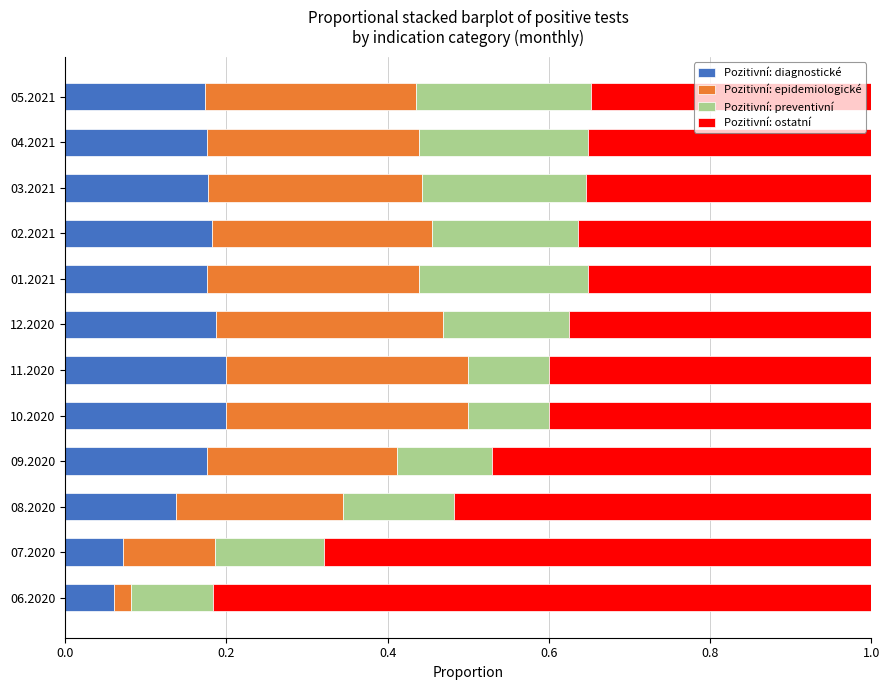

What is the total value across all series at 06.2020?

1.0